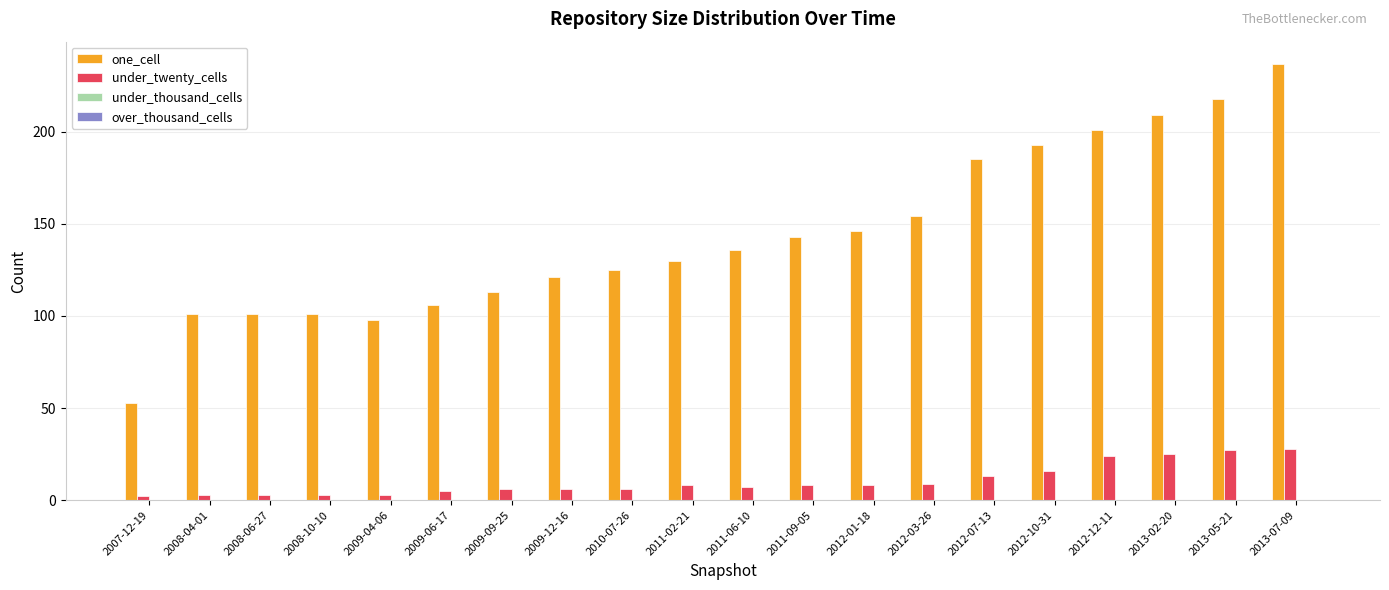

Between 2009-04-06 and 2009-12-16, which series saw the biggest shift?

one_cell